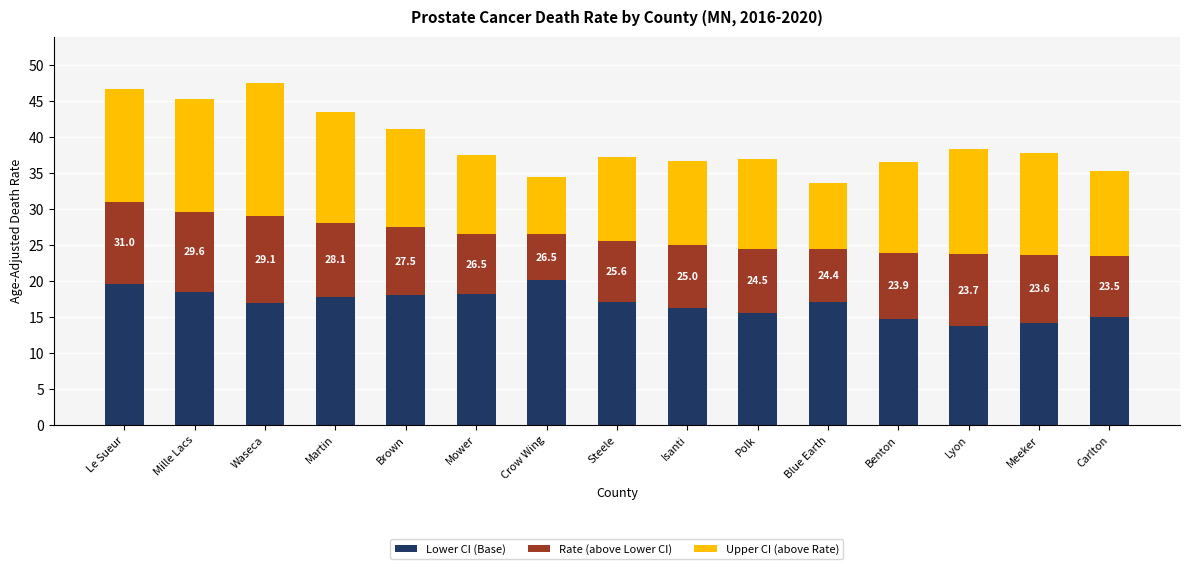

True or false: Lower CI (Base) has a value of 3.7 at Waseca.

False